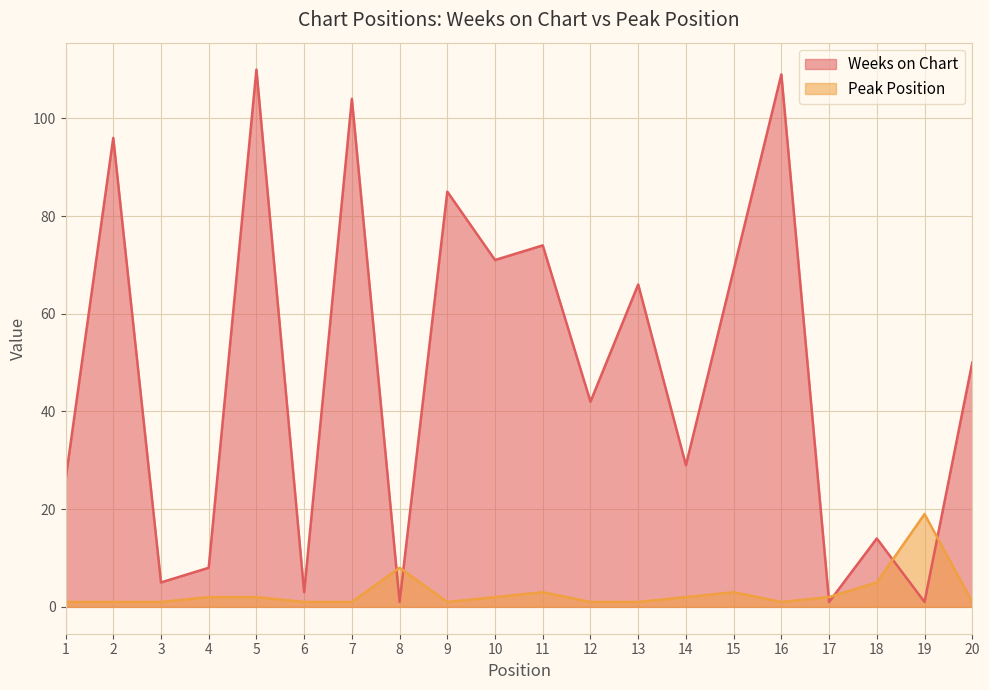

List the series in order of their peak value, highest first.

Weeks on Chart, Peak Position